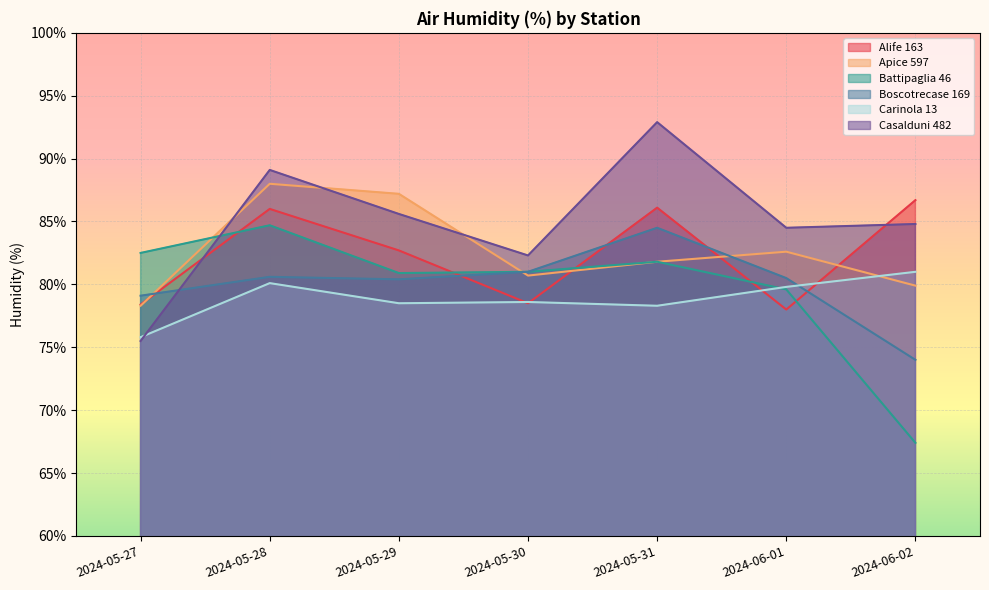

At 2024-05-27, list the series in order from smallest to largest.

Casalduni 482, Carinola 13, Apice 597, Alife 163, Boscotrecase 169, Battipaglia 46